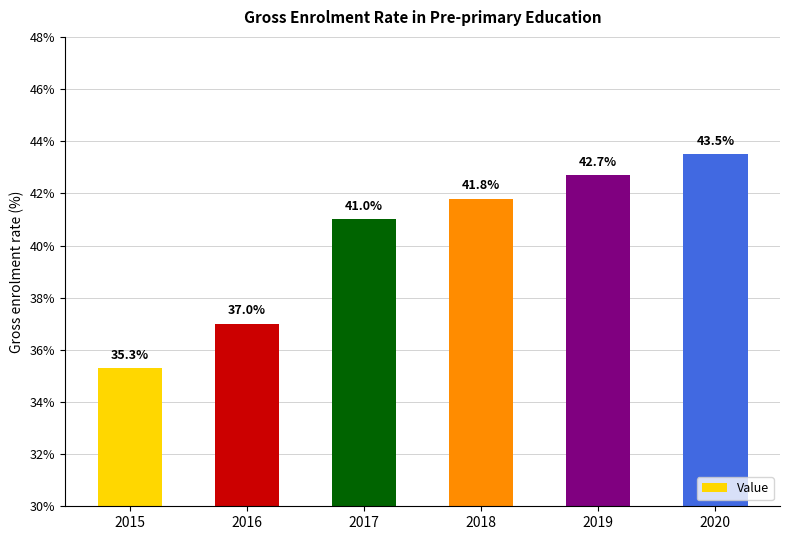

What is the change in value from 2015 to 2019?

+7.4